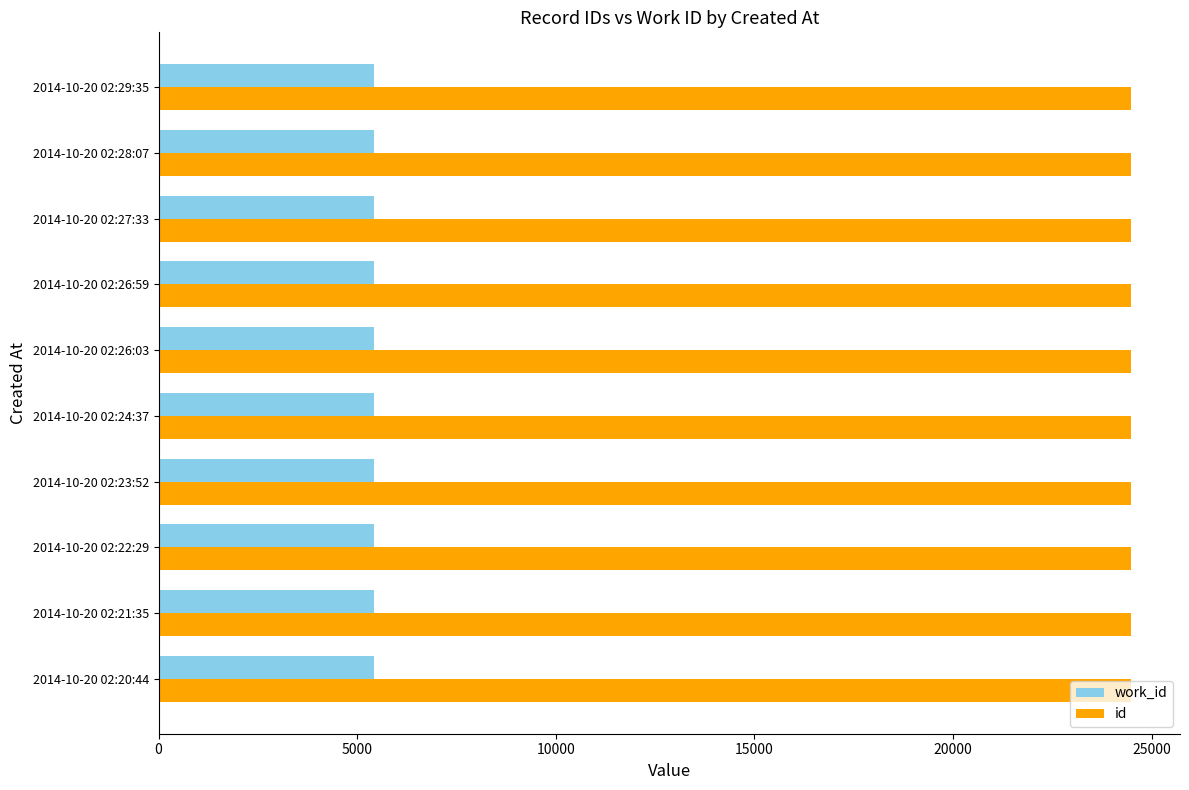

The value of id at 2014-10-20 02:24:37 is 32384. True or false?

False